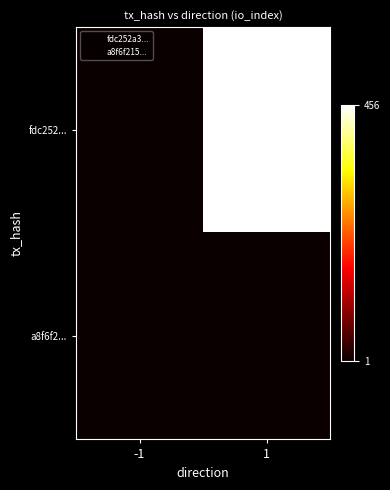

At how many categories does at least one series exceed 306?

1